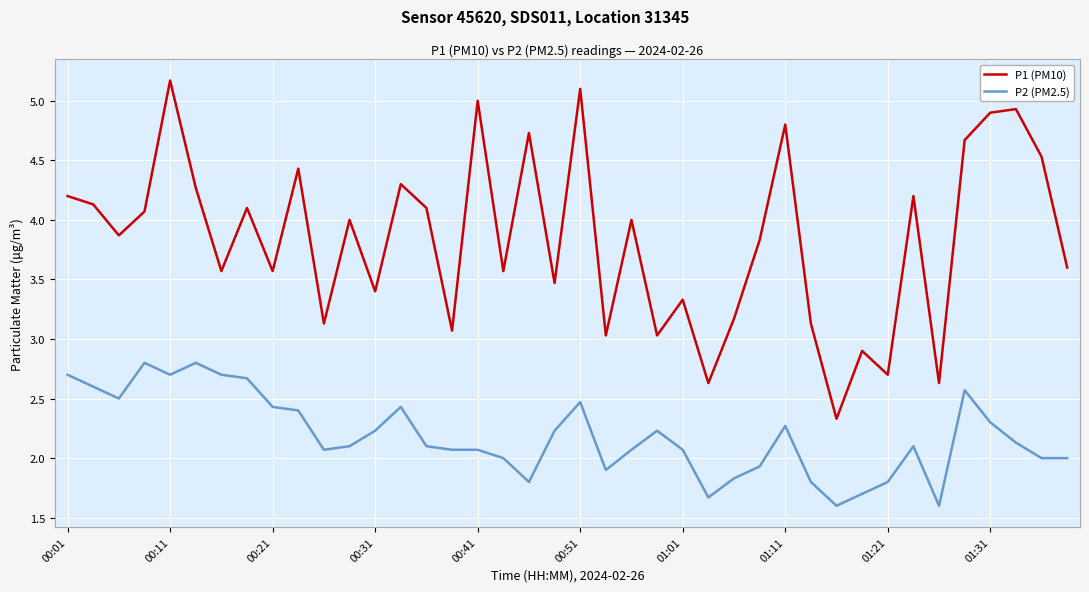

Which series has the largest total across all categories?

P1 (PM10)